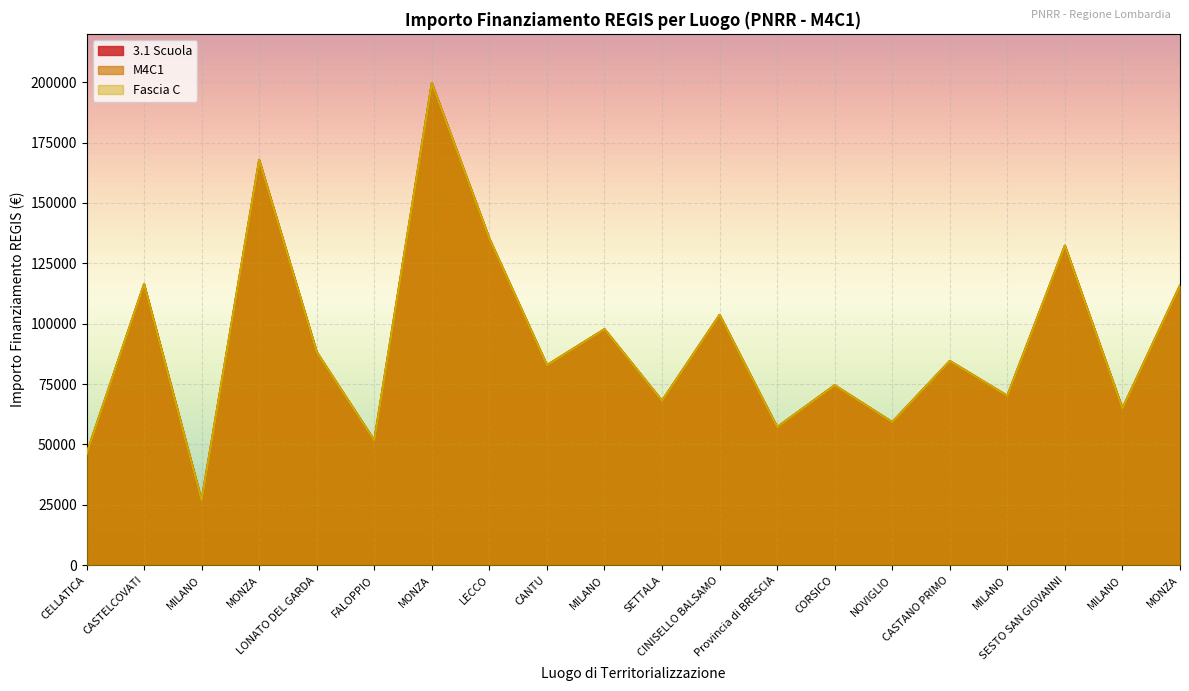

What is the label of the 20th point from the left?

MONZA